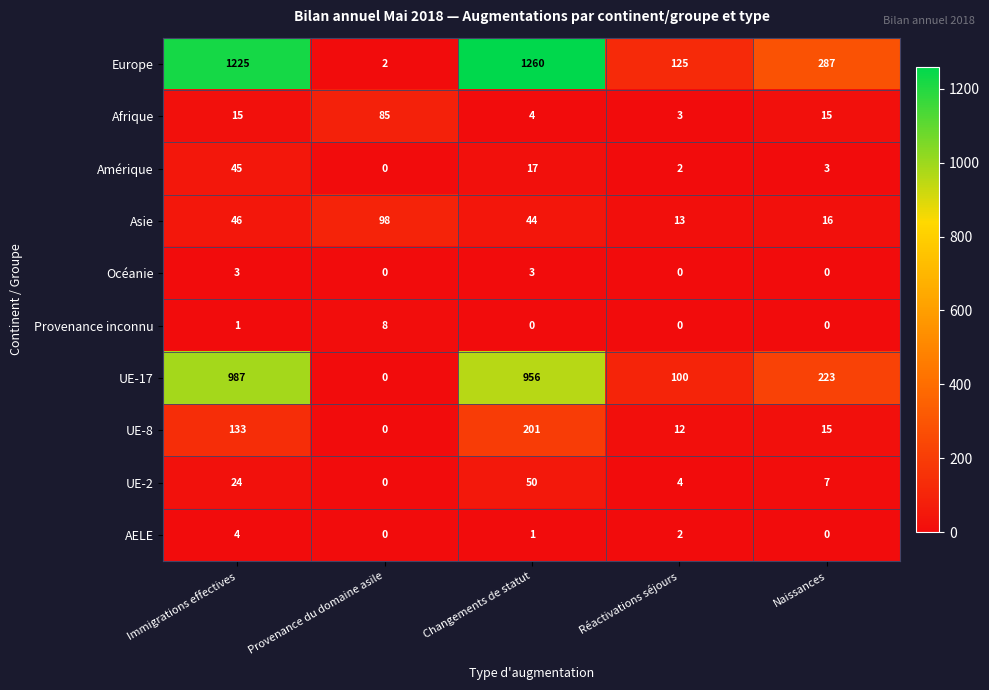

Where is UE-2 nearest to the value 25?

Immigrations effectives